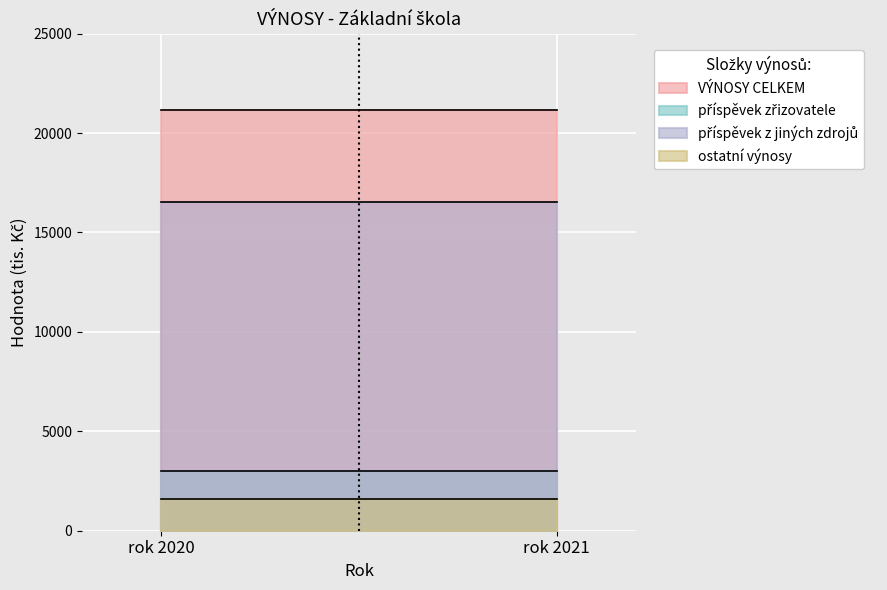

The ostatní výnosy series shows 1600 at rok 2021. True or false?

True